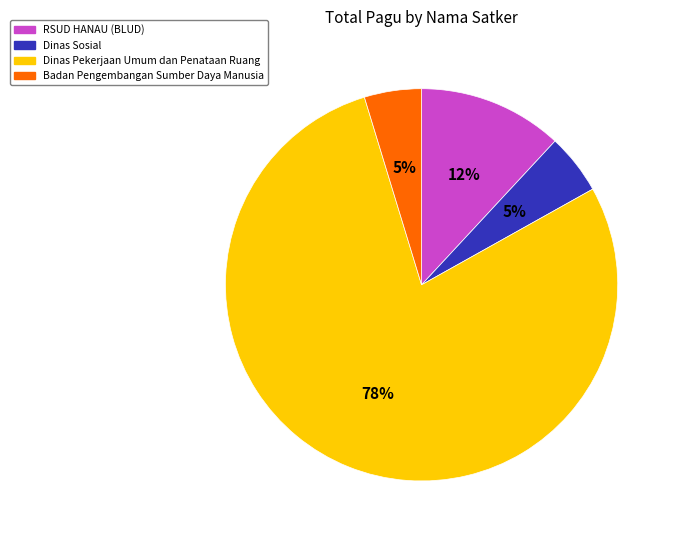

Which category has the biggest portion of the pie?

Dinas Pekerjaan Umum dan Penataan Ruang